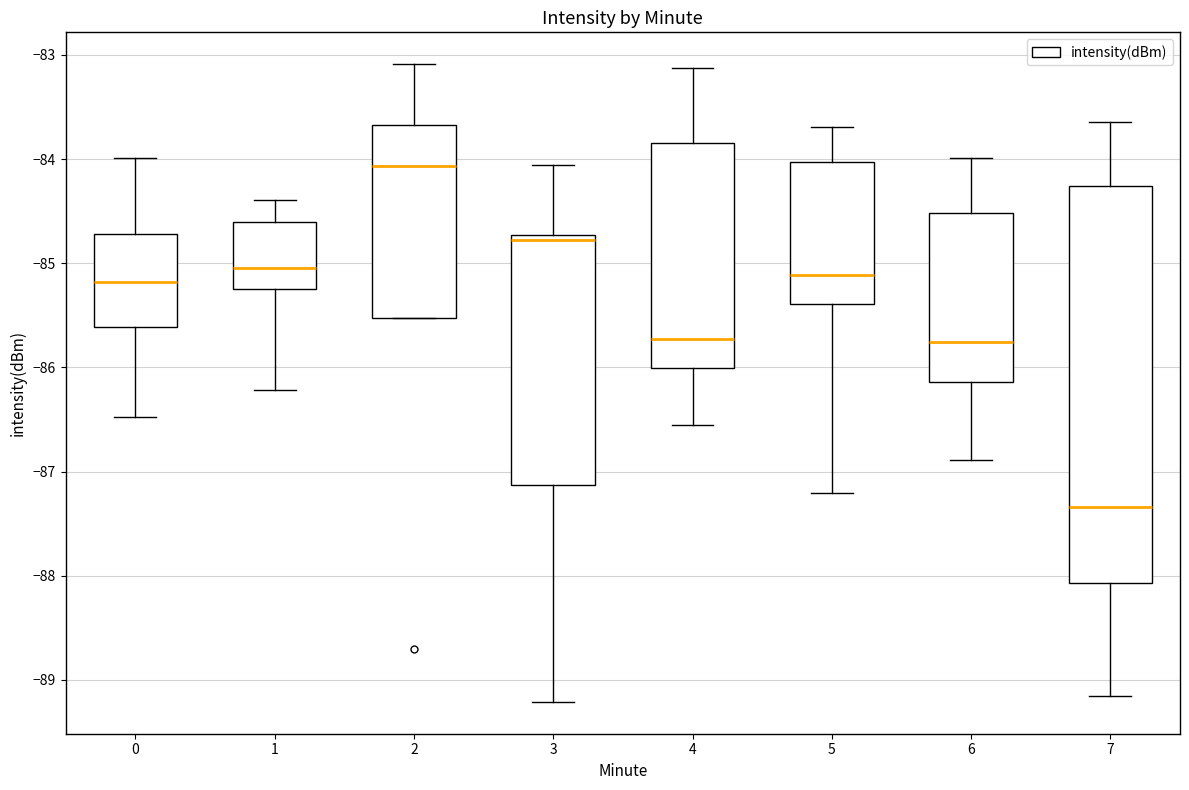

Which box is the tallest, from its lower edge to its upper edge?

7